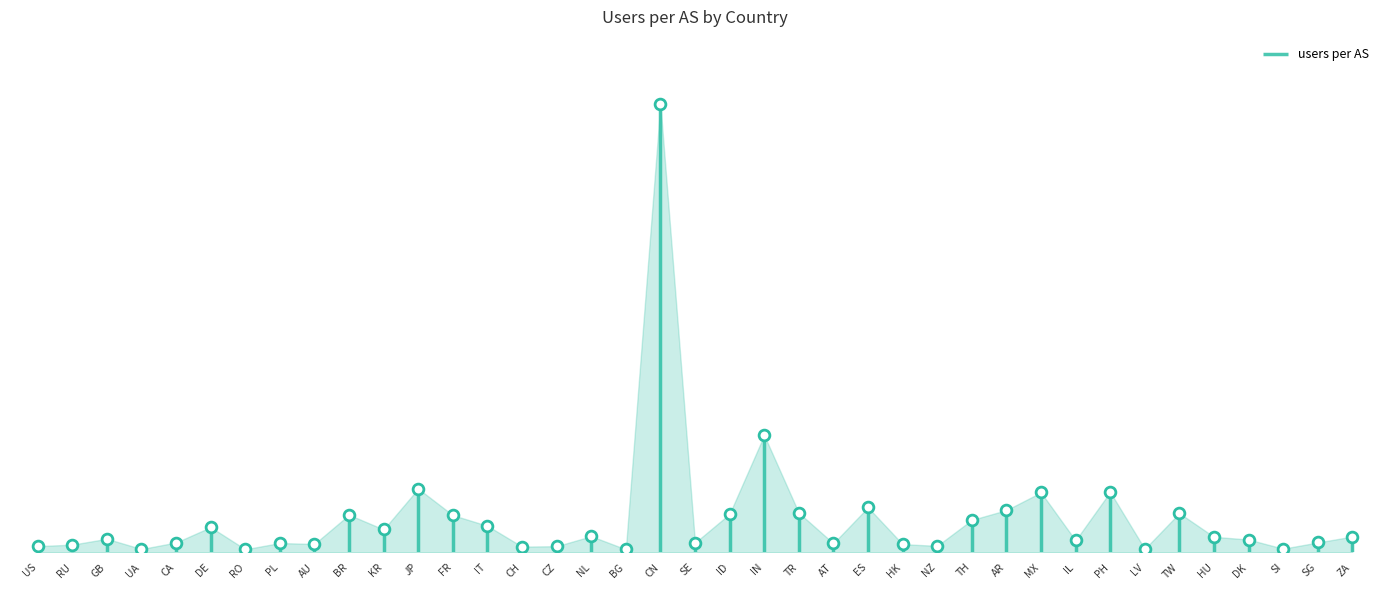

Approximately how many times larger is the value at AR compared to CA?

4.3